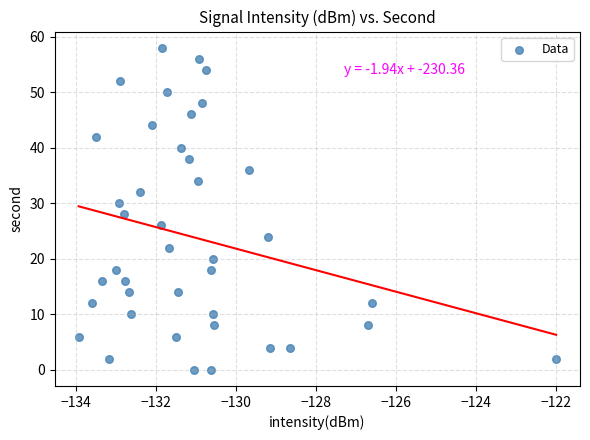

What is the range of Y values (max minus min)?

58